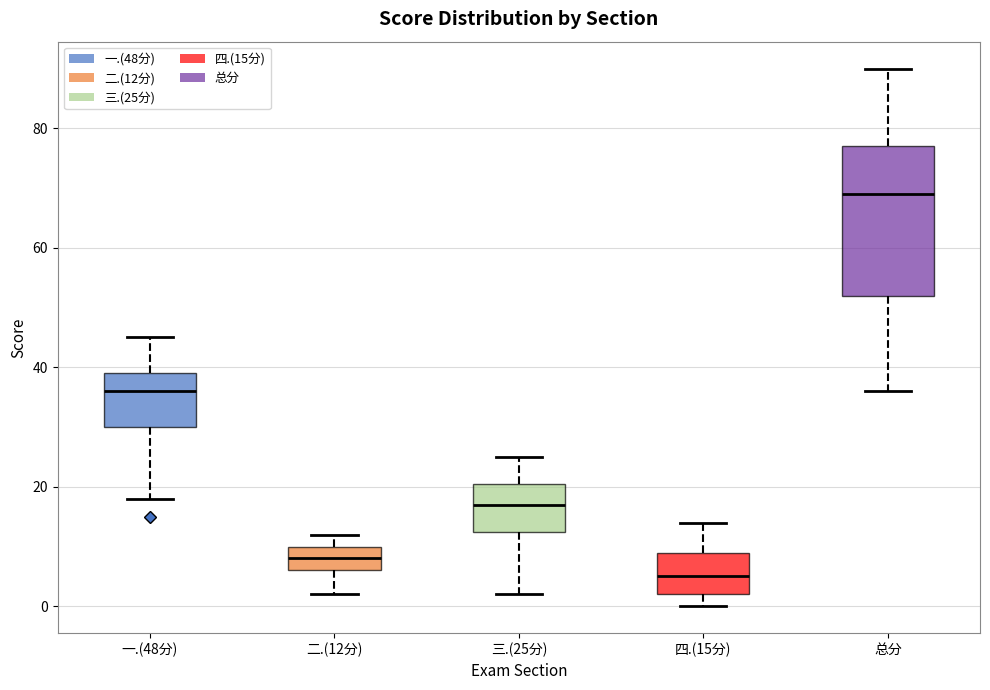

Comparing the boxes themselves (not the whiskers), which one is the tallest?

总分